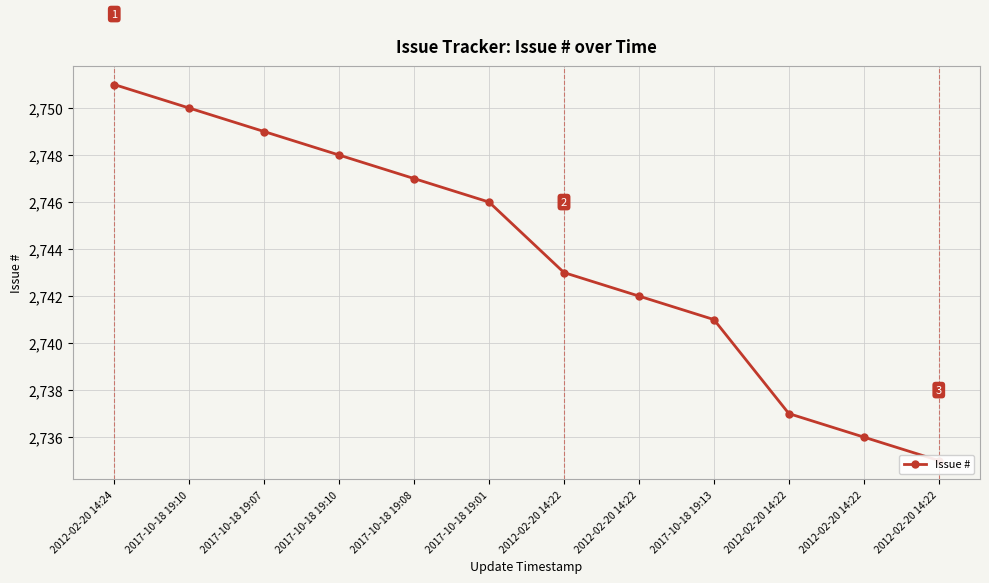

What is the ratio of the value at 2012-02-20 14:22 to the value at 2017-10-18 19:07?

1.0